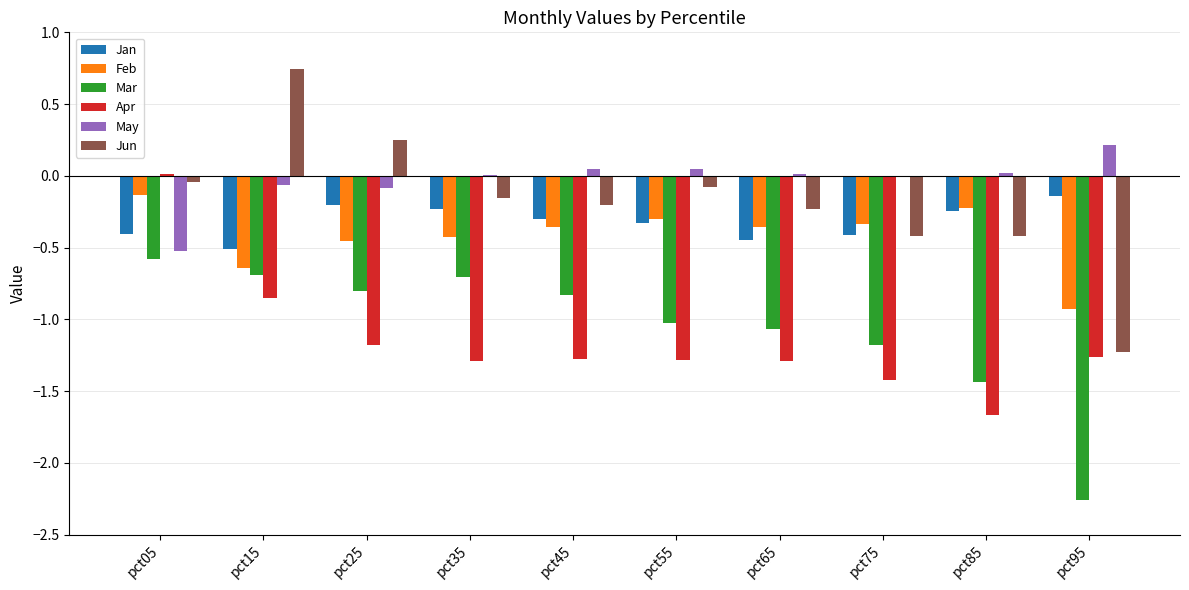

Which category has the highest value in the Jun series?

pct15